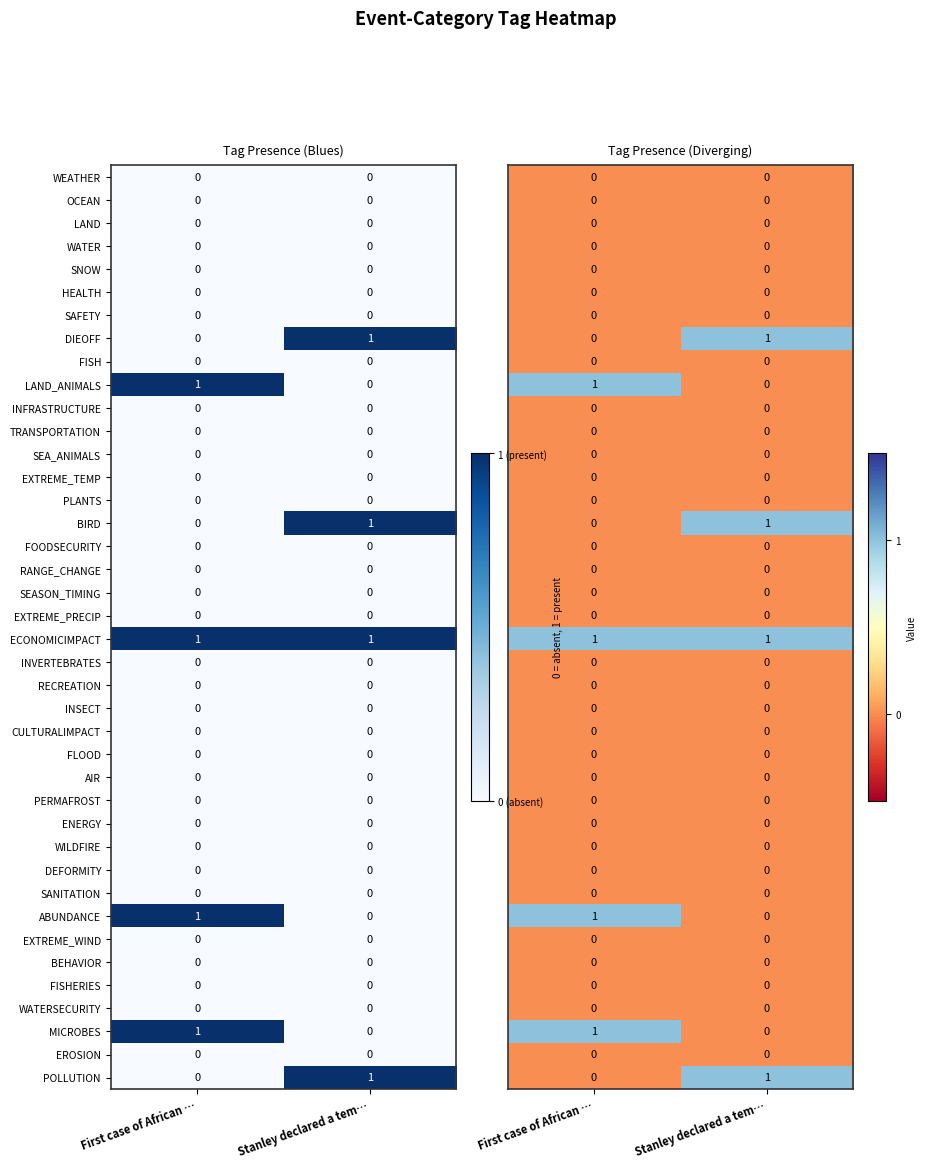

Which category has the lowest value in the MICROBES series?

Stanley declared a tem…